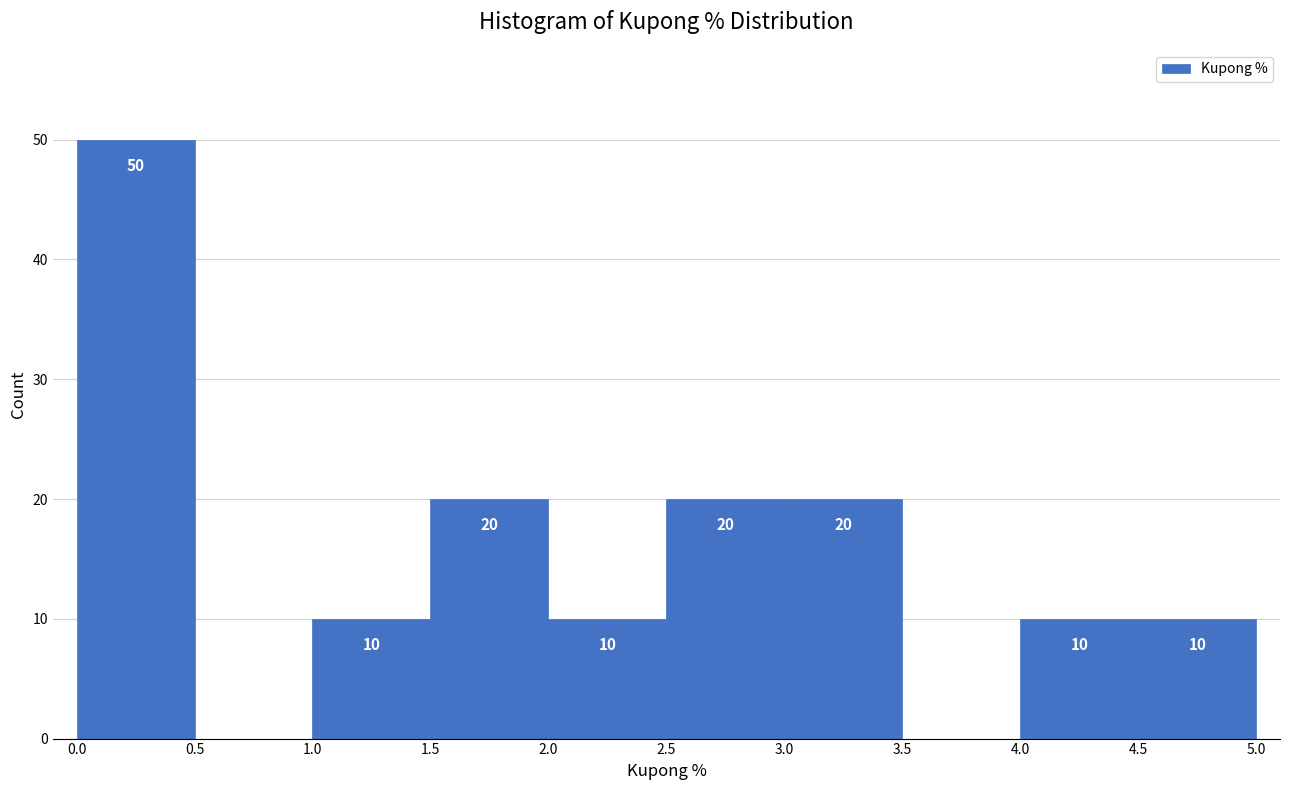

Which range on the x-axis has the tallest bar?

0.0 to 0.5